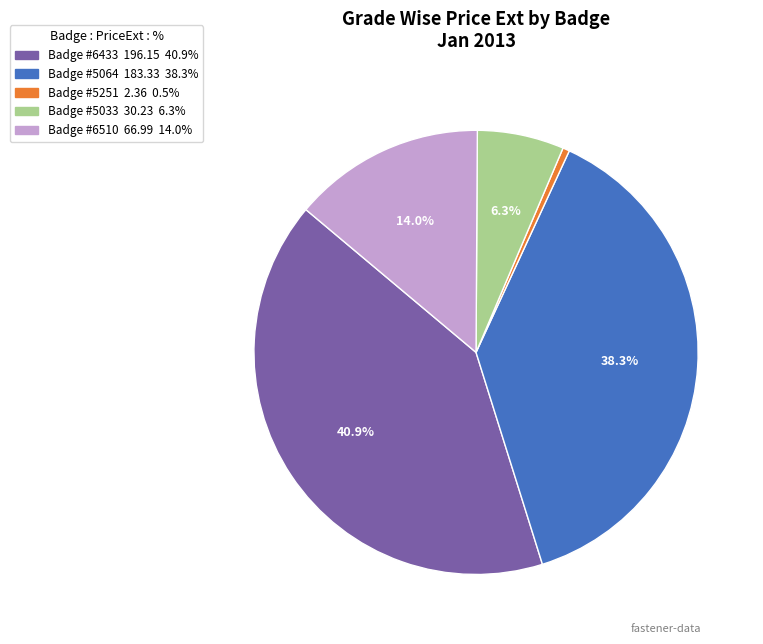

Count the number of slices in the pie.

5